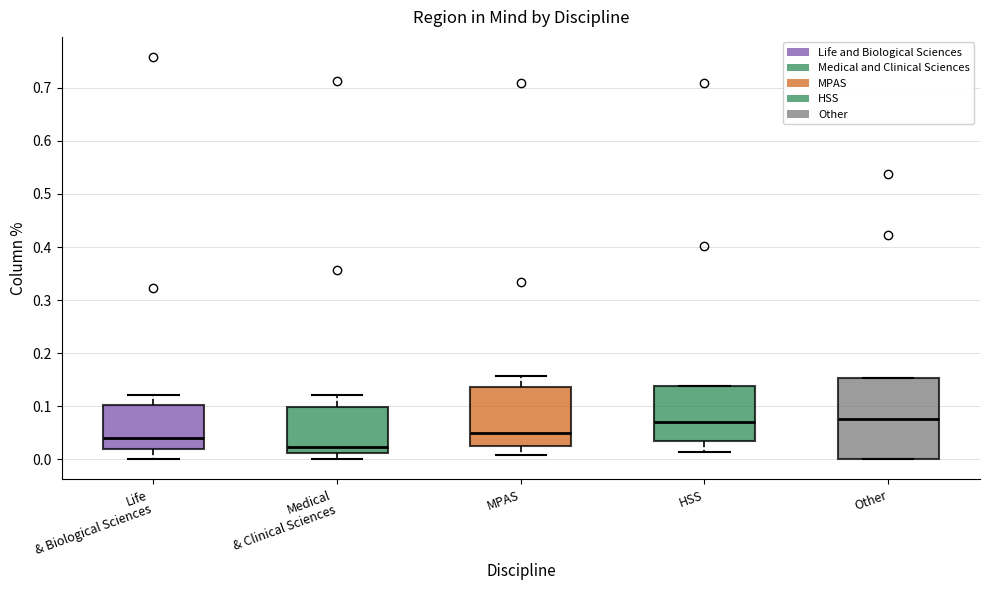

Where does the lower whisker of the box for Medical & Clinical Sciences end on the y-axis? The values are not printed on the chart, so give them approximately, as read against the axis.

0.00